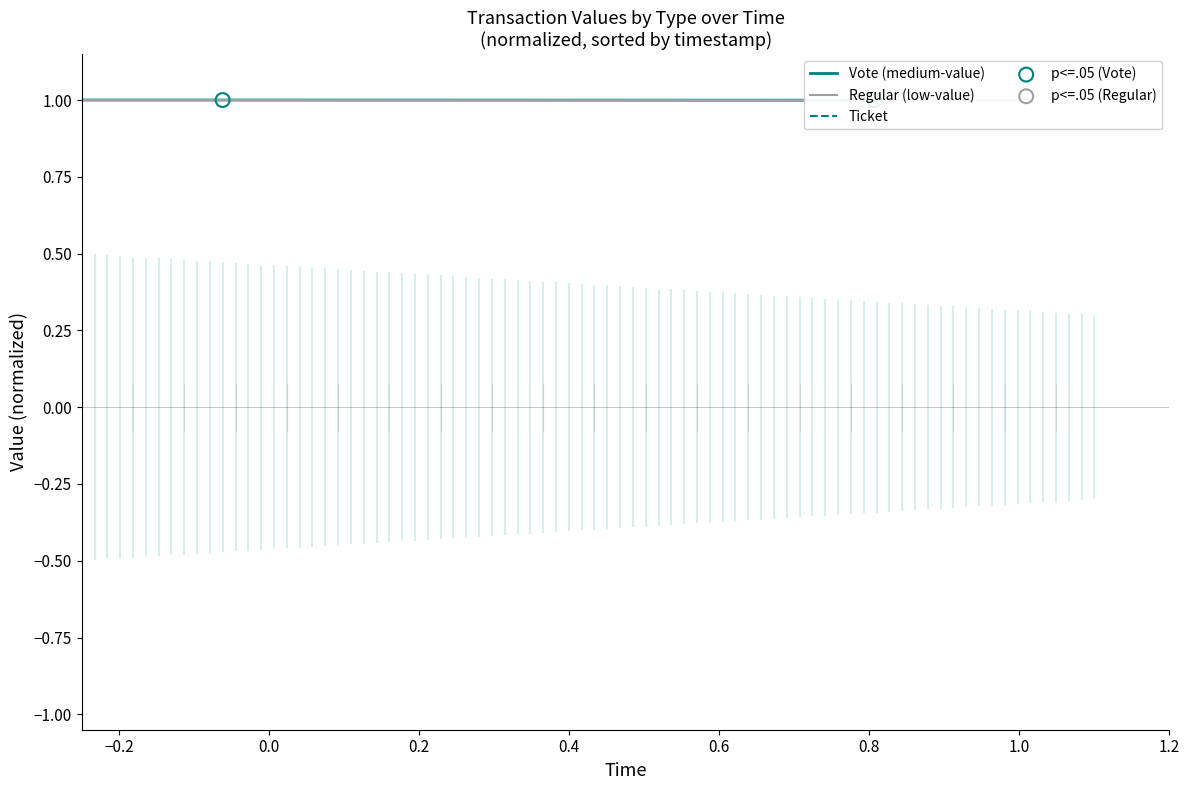

Which series reaches the maximum Y coordinate?

Vote (medium-value)